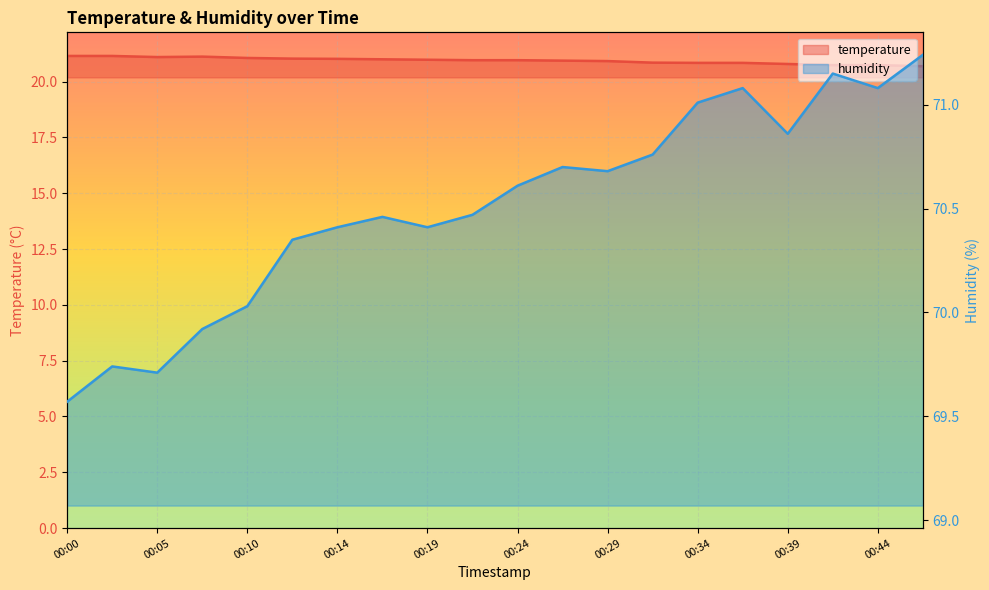

List the labels in order of temperature value, largest first.

00:00, 00:02, 00:07, 00:05, 00:10, 00:12, 00:14, 00:17, 00:19, 00:22, 00:24, 00:27, 00:29, 00:32, 00:34, 00:36, 00:39, 00:41, 00:44, 00:46